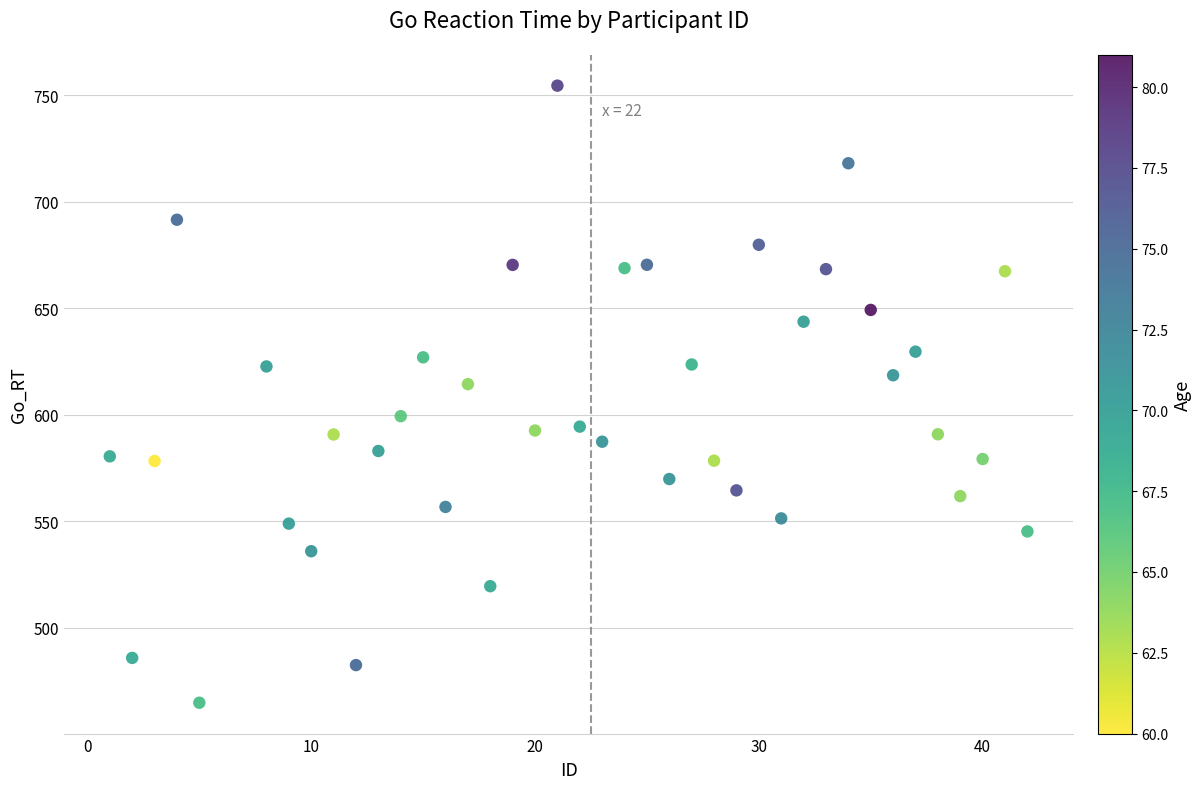

What Y value in the scatter plot is closest to 609?

614.3